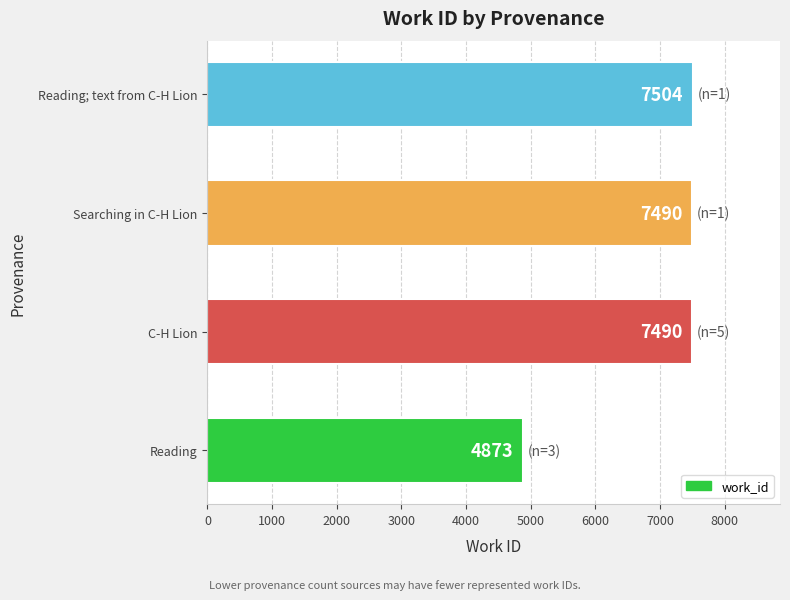

Reading top to bottom, what are all the values shown in this chart?

7504	7490	7490	4873